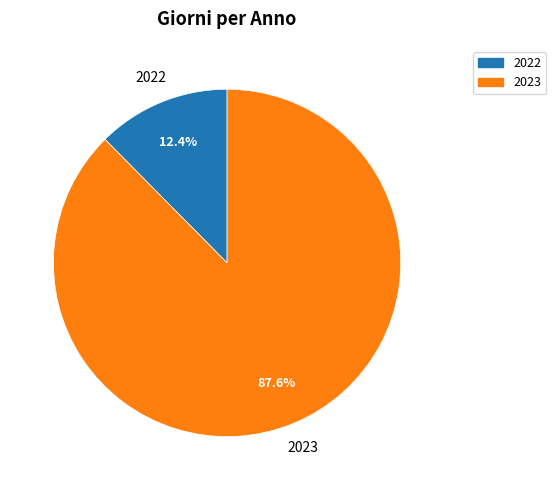

Count the number of slices in the pie.

2